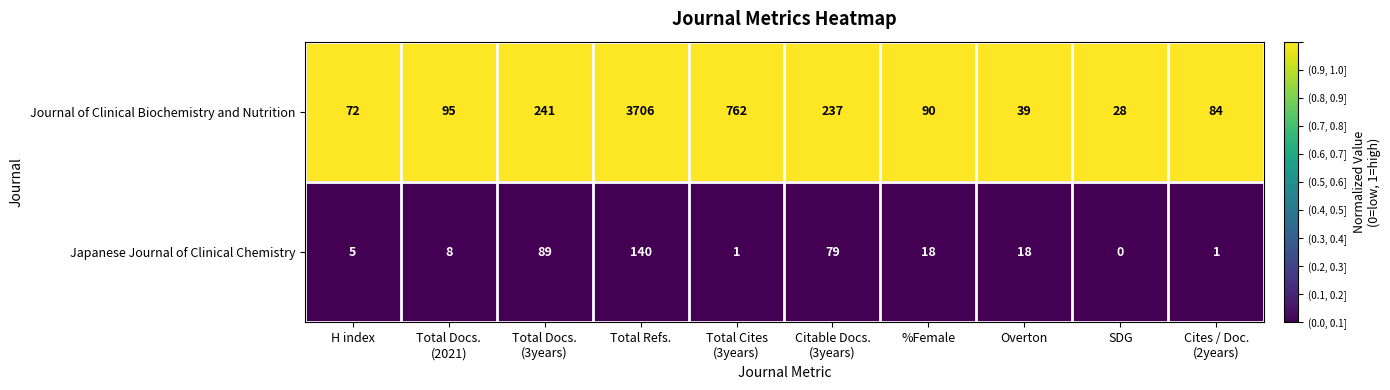

Rank the series by their average value, from lowest to highest.

Japanese Journal of Clinical Chemistry, Journal of Clinical Biochemistry and Nutrition